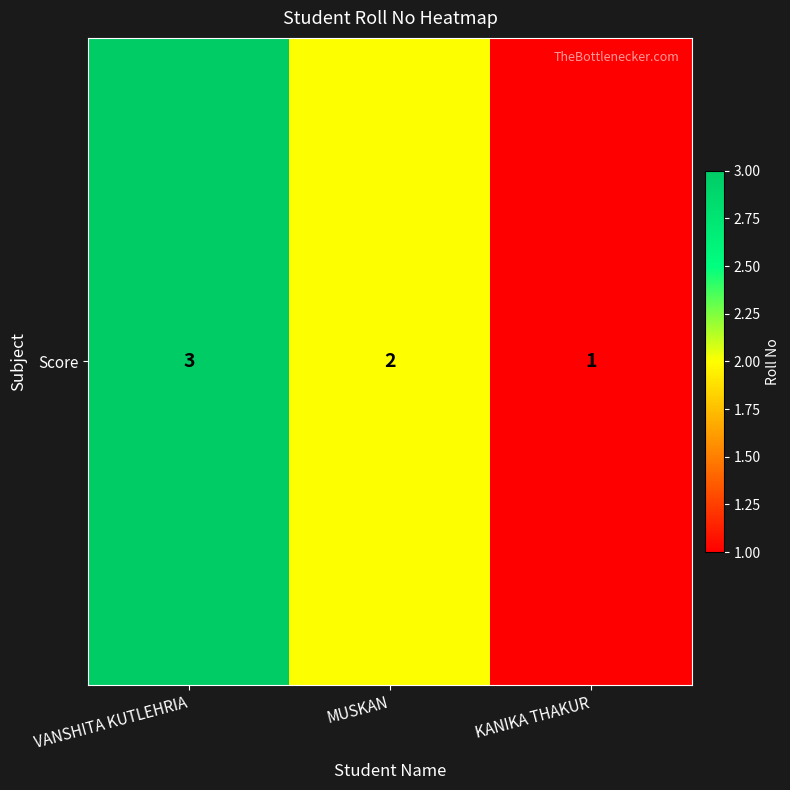

At which label is the value closest to 2?

MUSKAN